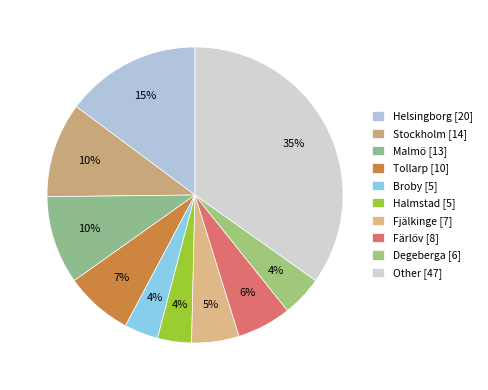

How many segments does this pie chart have?

10